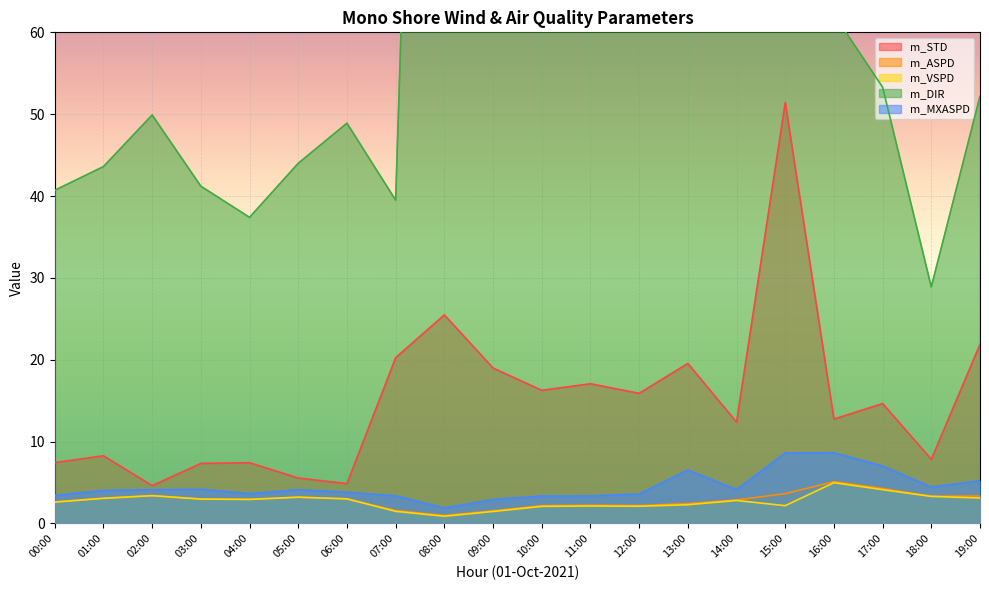

At which label does m_ASPD first exceed 3?

01:00